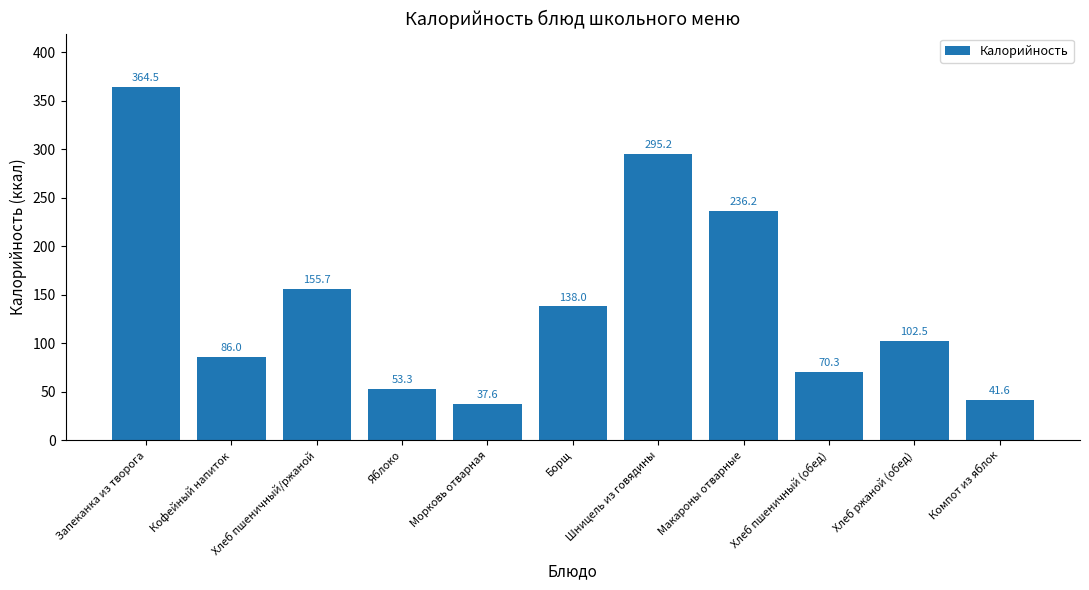

Does the chart contain any negative values?

No